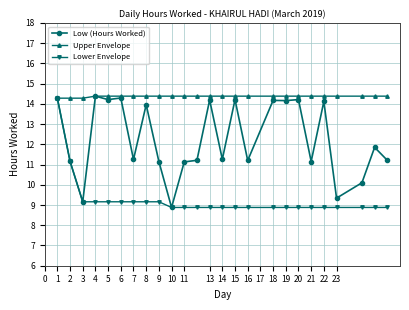

At how many categories does at least one series exceed 11?

25